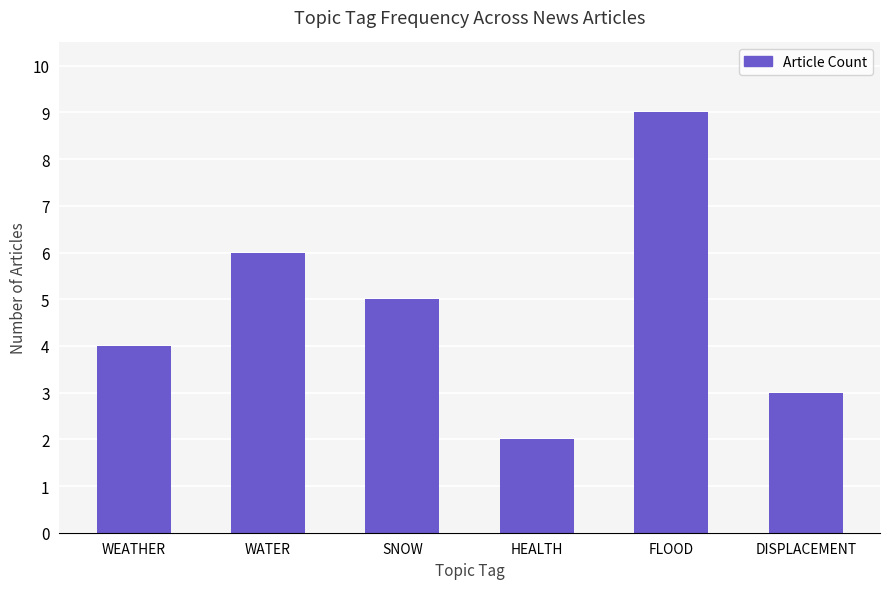

How many bars are there in total?

6